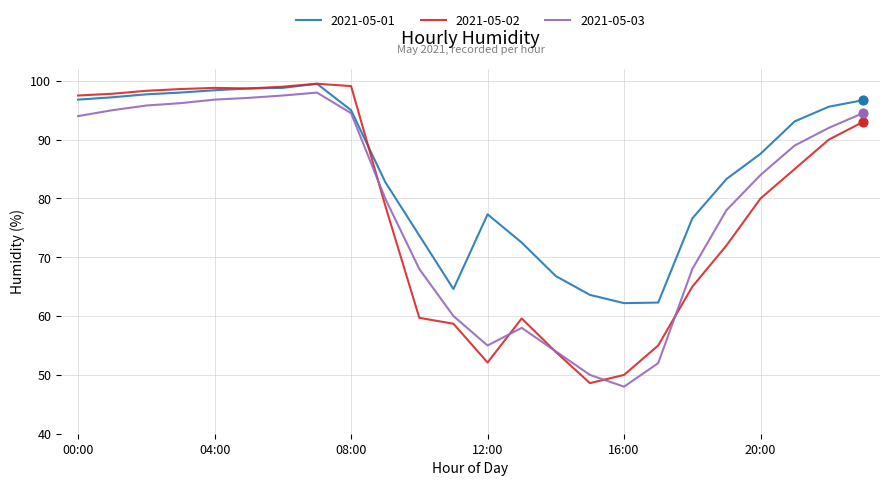

Which series has the largest total across all categories?

2021-05-01